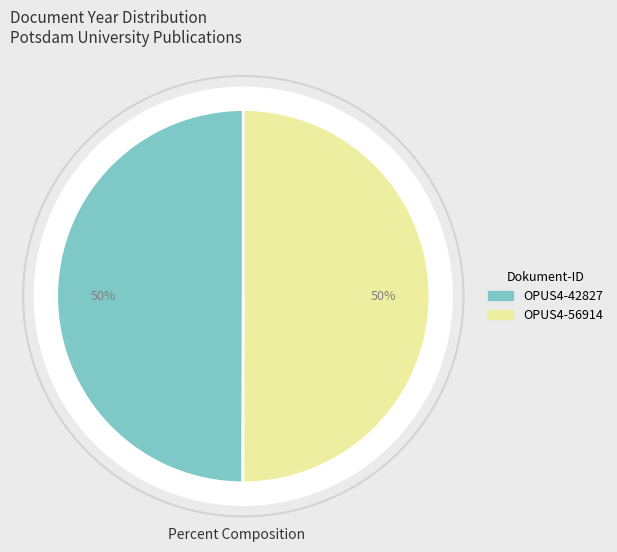

What percentage is the OPUS4-42827 slice, to the nearest percent?

50%